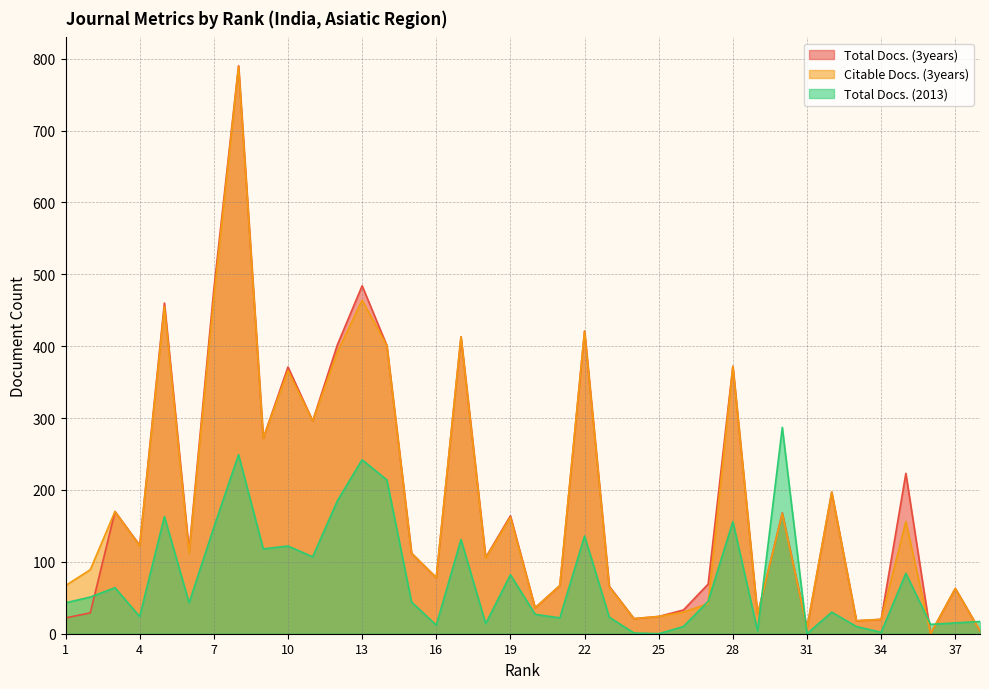

What is the difference between the Citable Docs. (3years) values at 27 and 16?

36